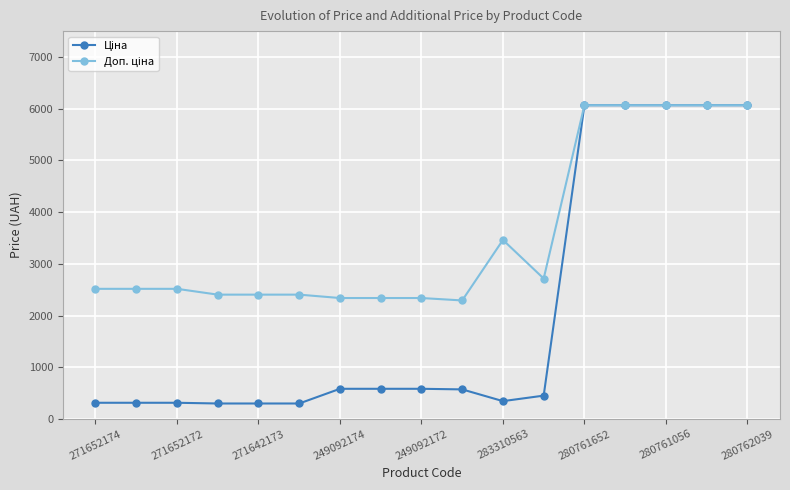

What is the maximum value shown in the chart?

6067.2